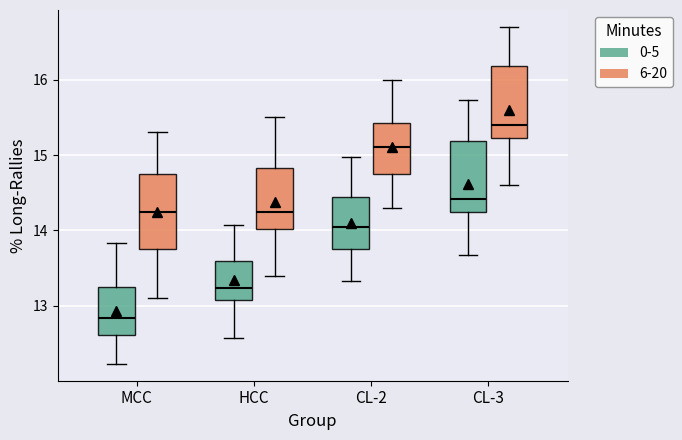

Reading left to right, transcribe this box plot: for each box, give where its median line is, the range the box spans, and where its two whiskers end, as read against the y-axis. The values are not printed on the chart, so give them approximately, as read against the axis.

MCC (0-5): median 12.8, box 12.6 to 13.3, whiskers 12.2 to 13.8
MCC (6-20): median 14.3, box 13.8 to 14.8, whiskers 13.1 to 15.3
HCC (0-5): median 13.2, box 13.1 to 13.6, whiskers 12.6 to 14.1
HCC (6-20): median 14.3, box 14.0 to 14.8, whiskers 13.4 to 15.5
CL-2 (0-5): median 14.1, box 13.8 to 14.4, whiskers 13.3 to 15.0
CL-2 (6-20): median 15.1, box 14.8 to 15.4, whiskers 14.3 to 16.0
CL-3 (0-5): median 14.4, box 14.2 to 15.2, whiskers 13.7 to 15.7
CL-3 (6-20): median 15.4, box 15.2 to 16.2, whiskers 14.6 to 16.7